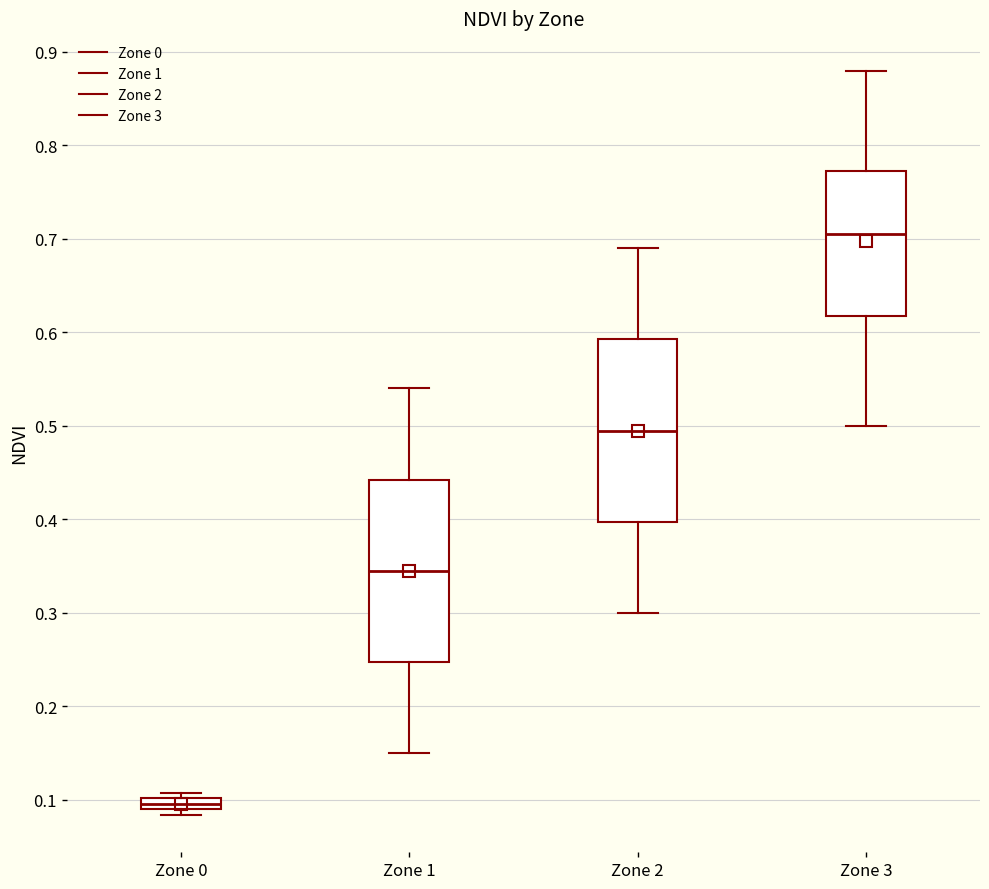

Where is the lower edge of the box for Zone 1 on the y-axis? The values are not printed on the chart, so give them approximately, as read against the axis.

0.25